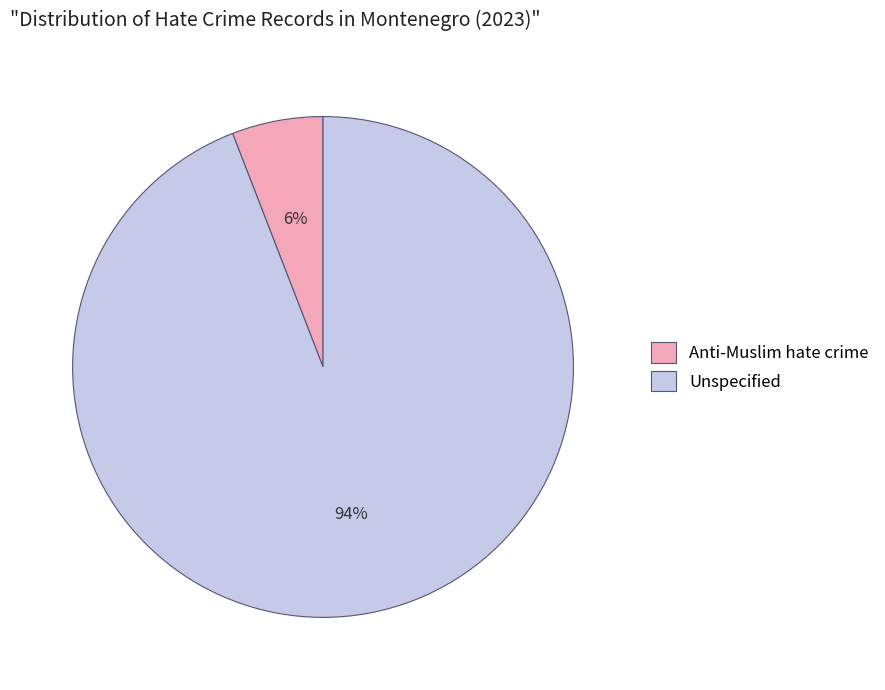

To the nearest percent, what percentage of the pie is Anti-Muslim hate crime?

6%